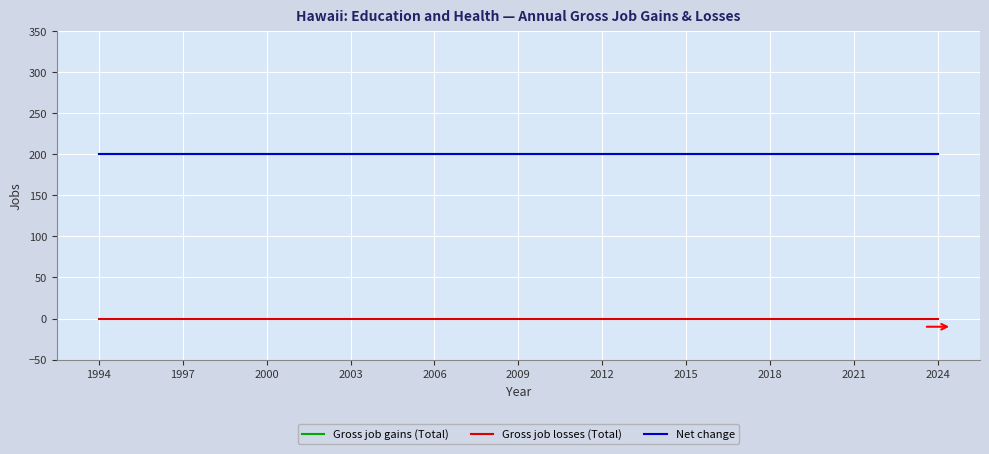

True or false: Net change and Gross job gains (Total) intersect in this chart.

False